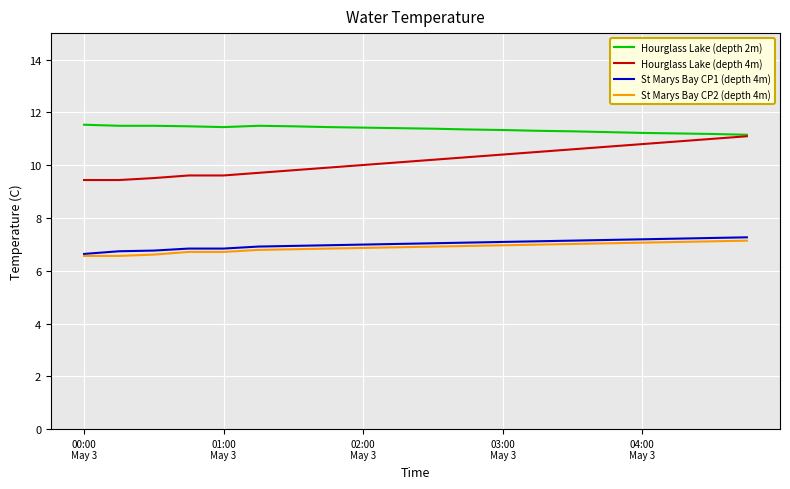

What is the lowest value of the Hourglass Lake (depth 2m) series?

11.2